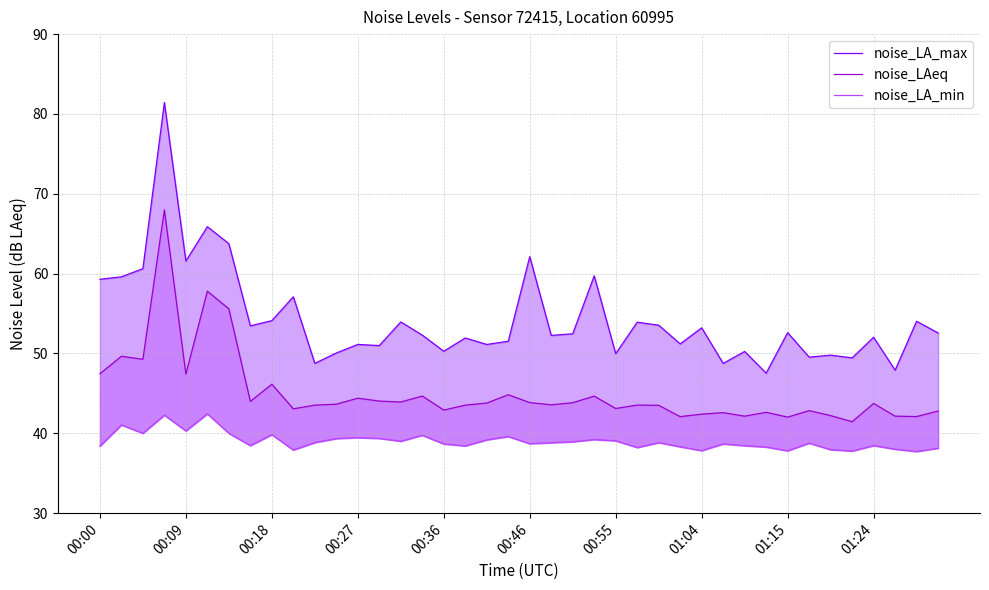

Which series has the largest range (max minus min)?

noise_LA_max